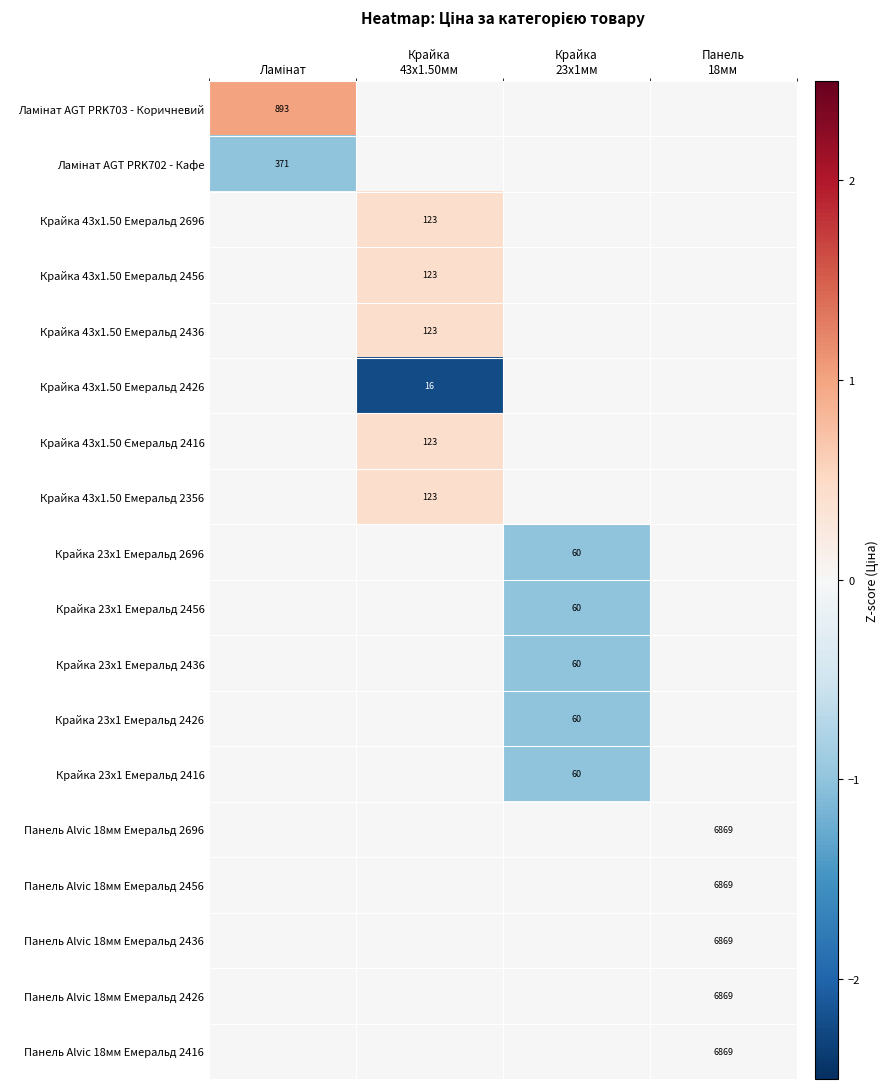

Which label corresponds to the smallest value in the chart?

Крайка
43x1.50мм